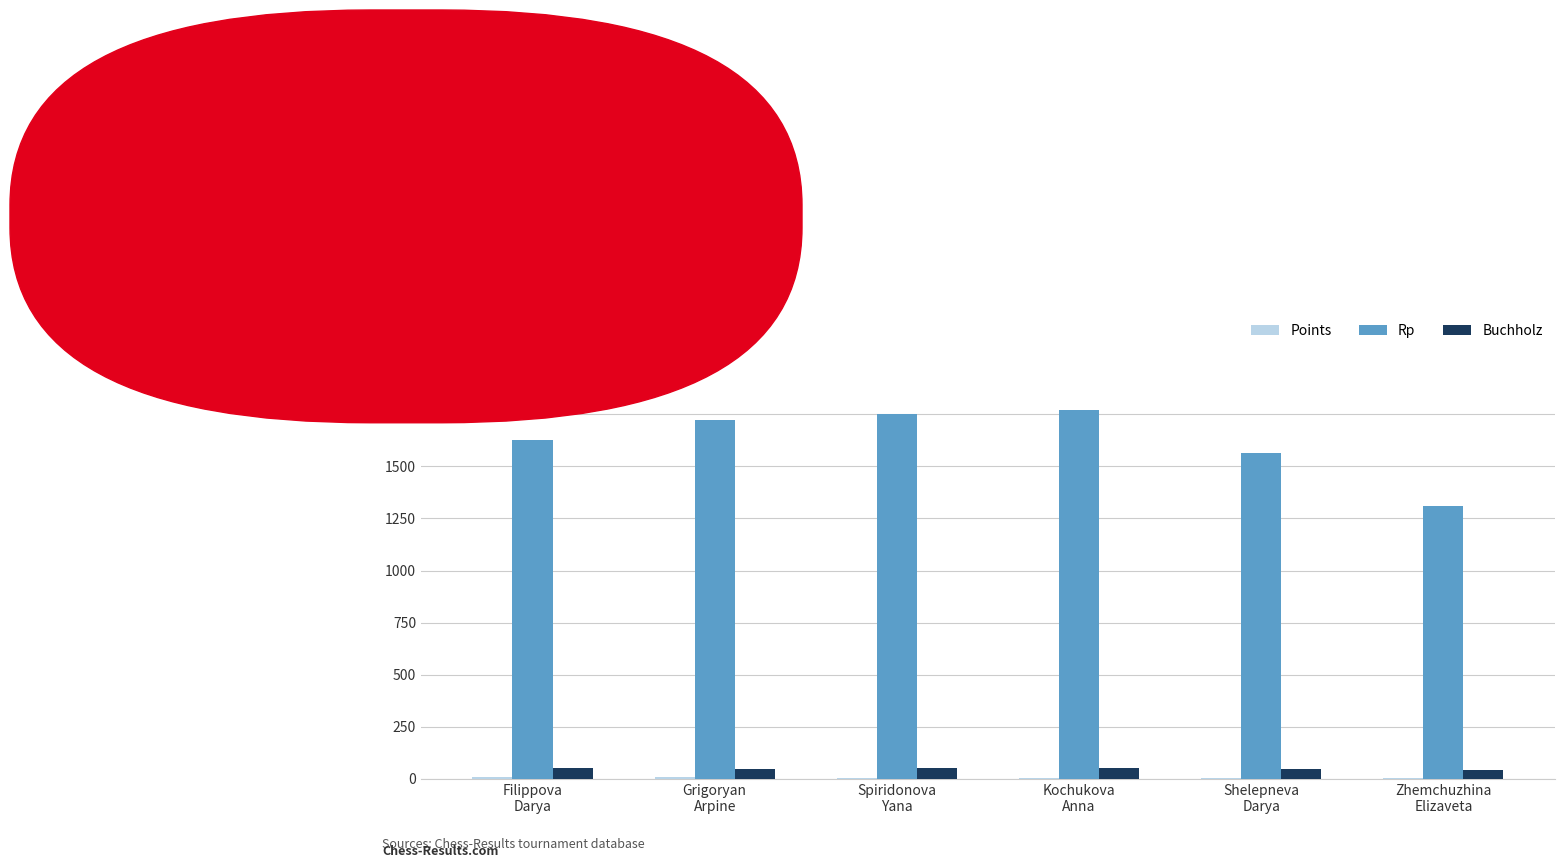

Which series has the largest range (max minus min)?

Rp